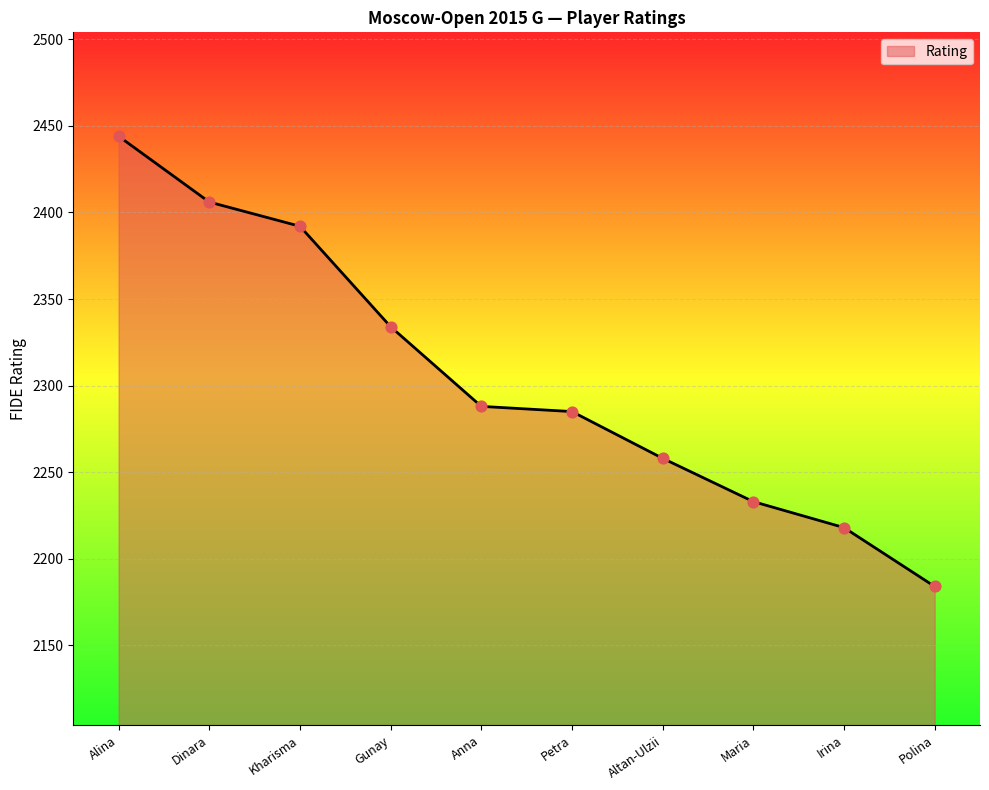

What is the change in value from Alina to Kharisma?

-52